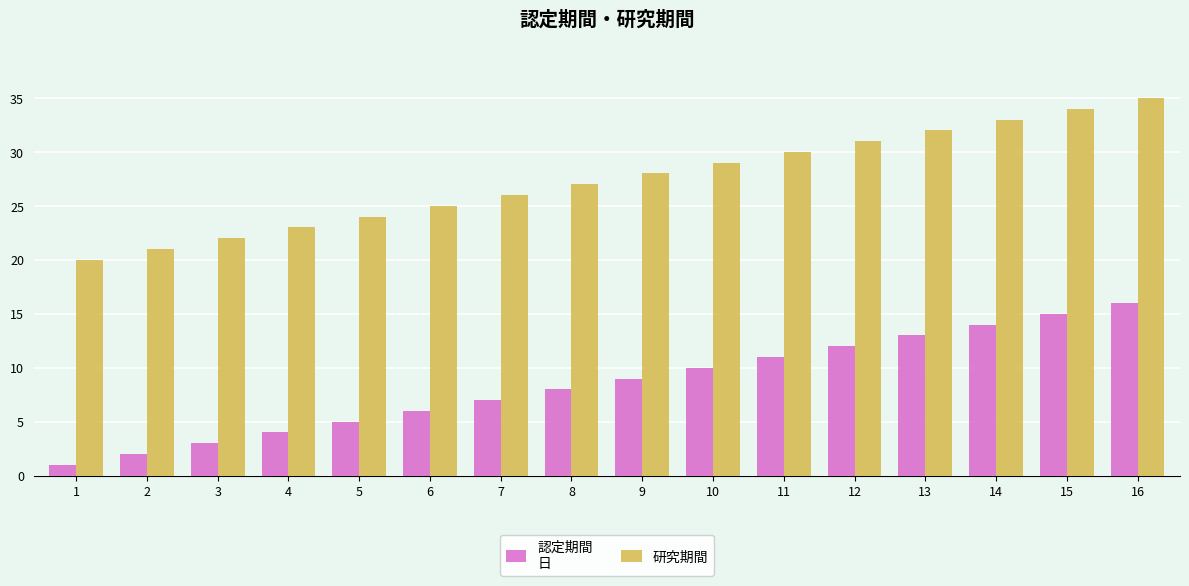

Does the chart contain any negative values?

No